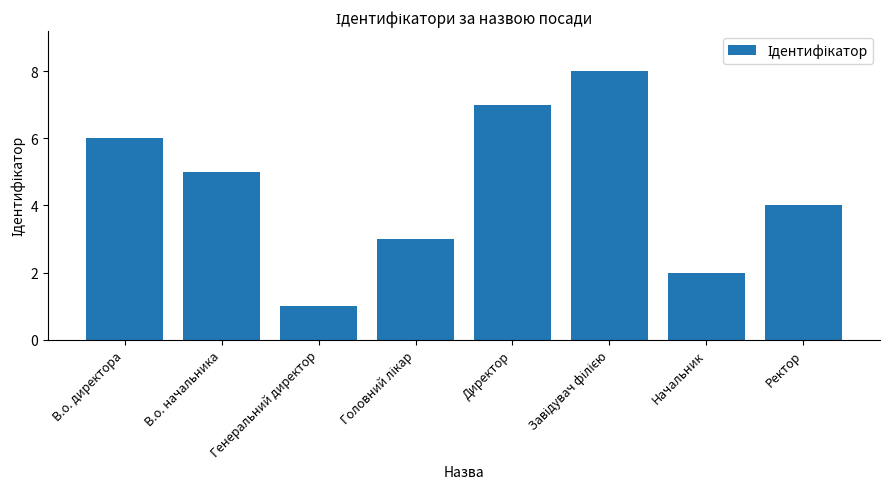

What is the sum of the values at Директор and В.о. начальника?

12